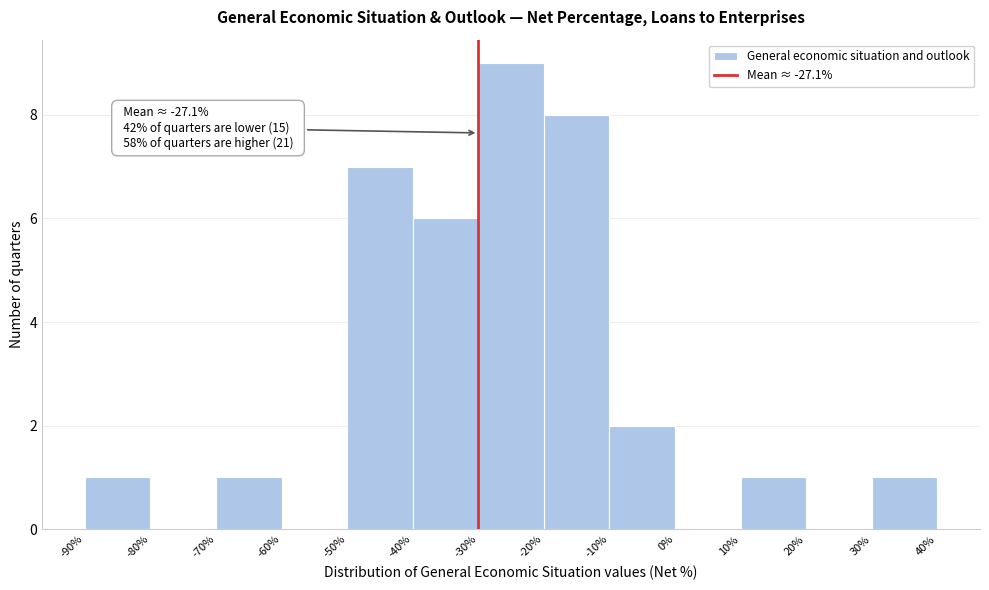

Over which range of the x-axis is the bar tallest?

-30% to -20%